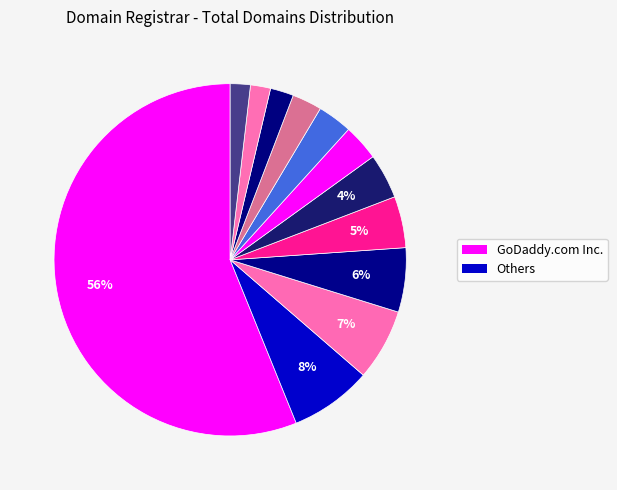

Count the number of slices in the pie.

12